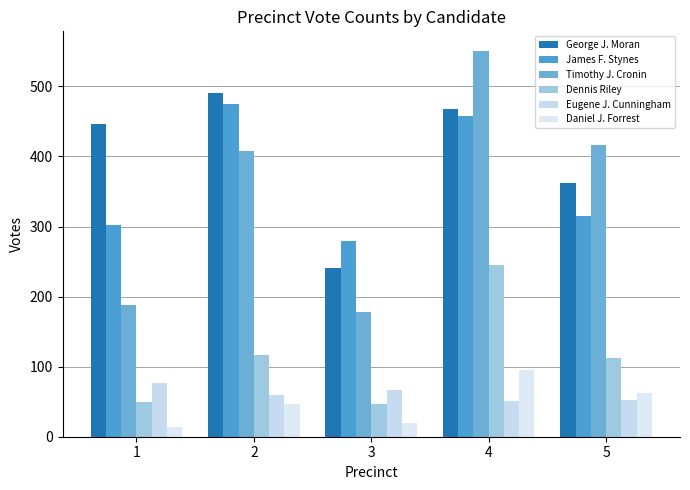

Which category has the lowest value across all series?

1